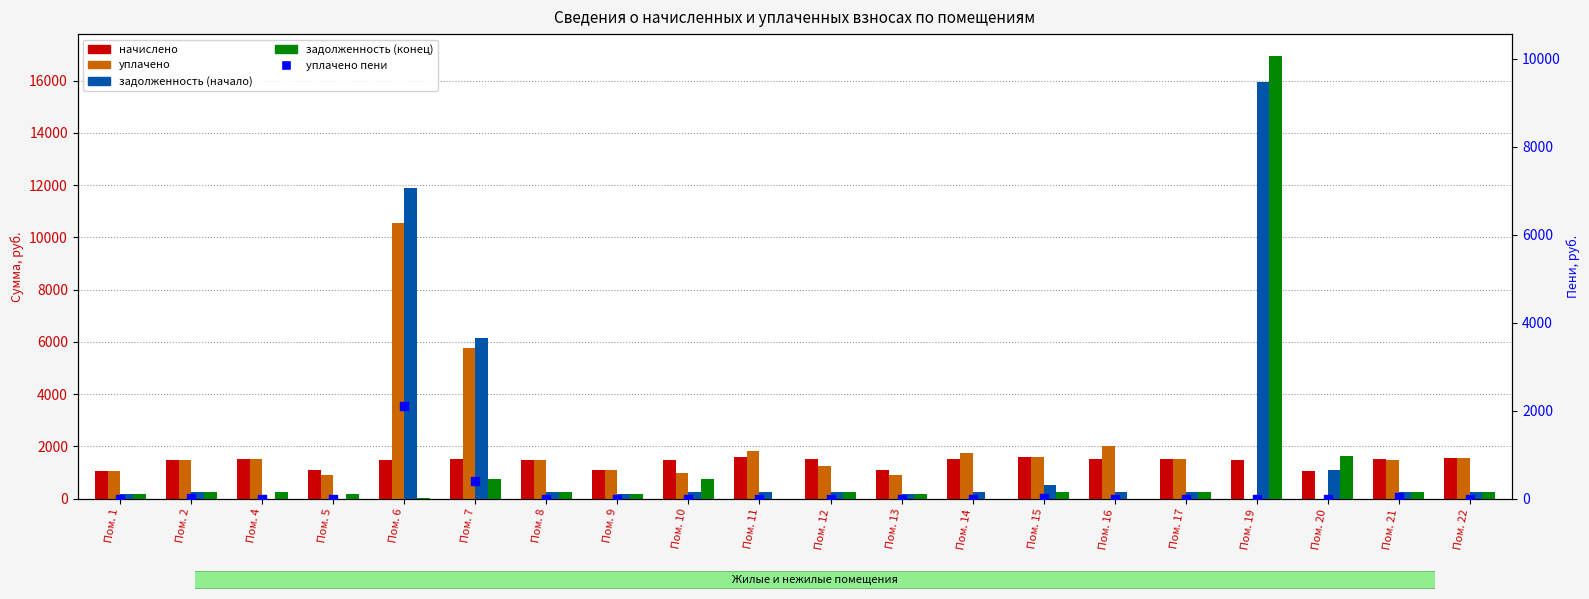

What is the total value across all series at Пом. 7?

14572.5